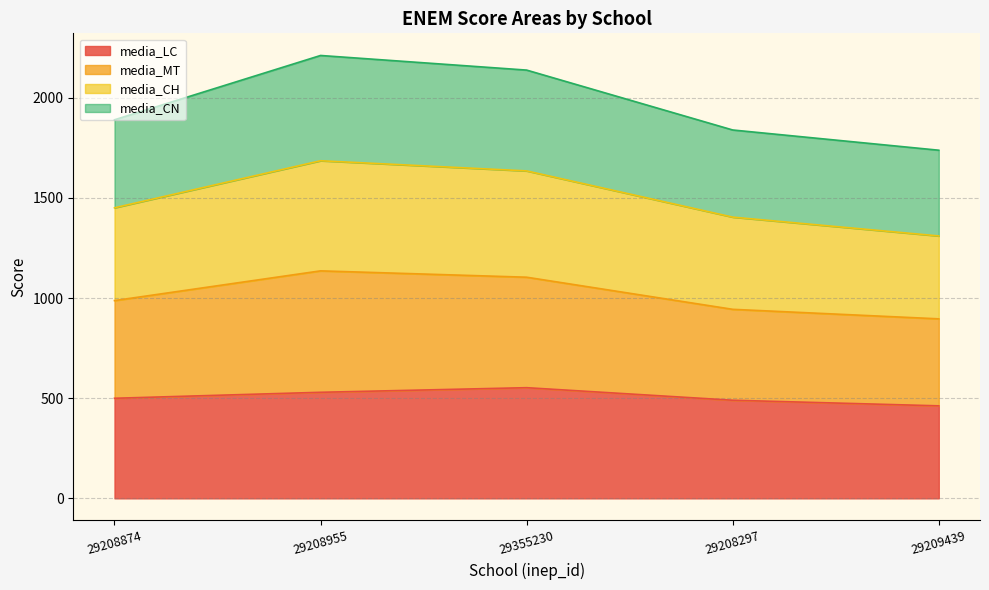

True or false: media_CH and media_MT intersect in this chart.

False